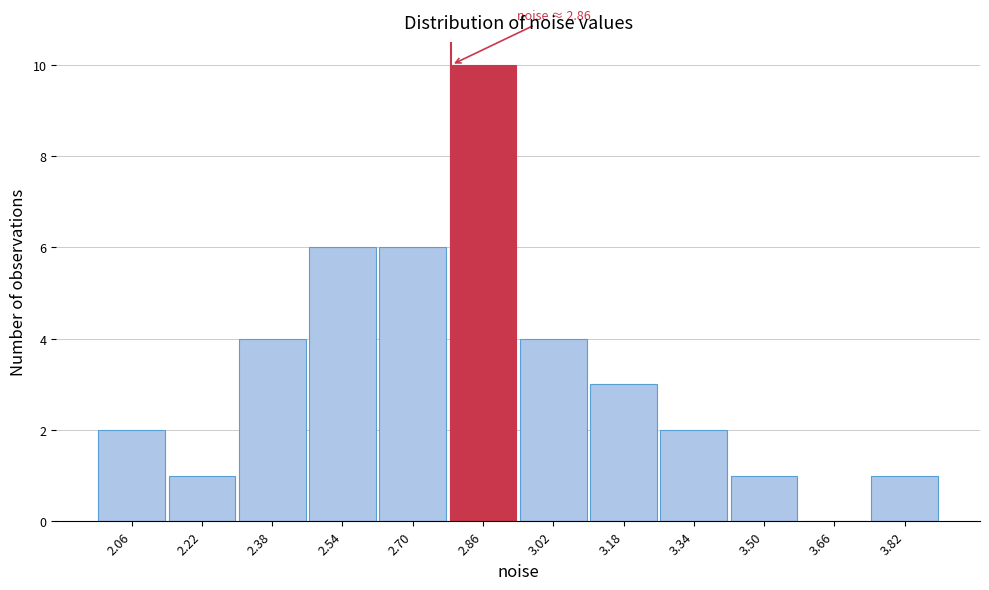

Reading left to right, extract all data points from this chart.

2.06=2	2.22=1	2.38=4	2.54=6	2.70=6	2.86=10	3.02=4	3.18=3	3.34=2	3.50=1	3.66=0	3.82=1